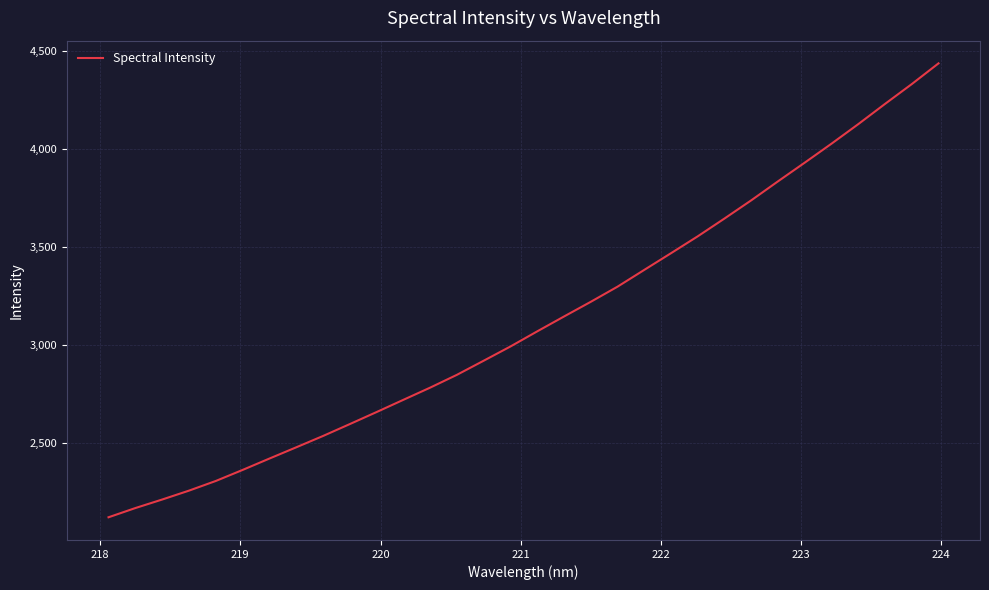

What is the difference between the maximum and minimum values?

2316.1